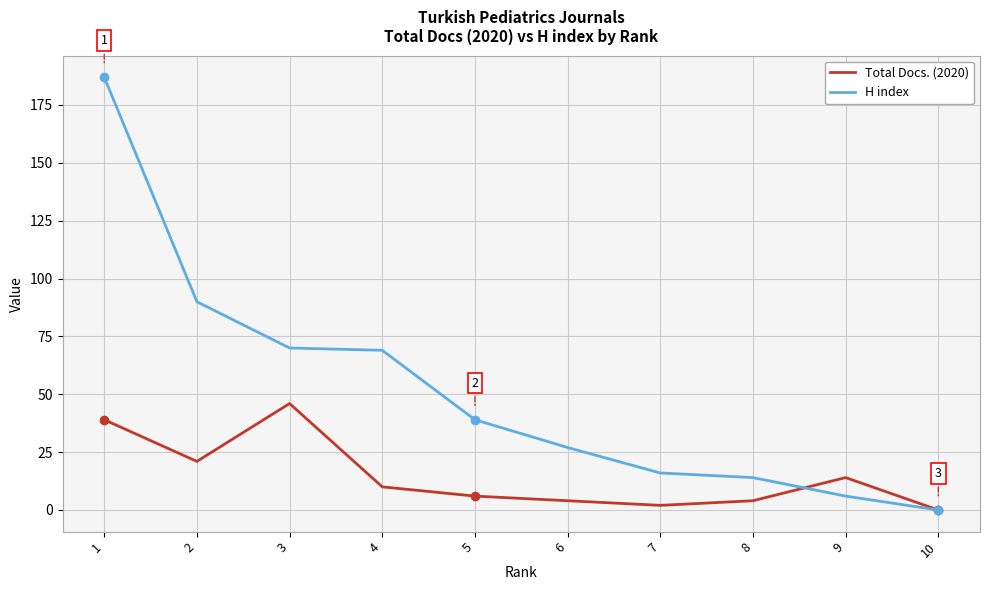

Which series changed the most between 1 and 8?

H index